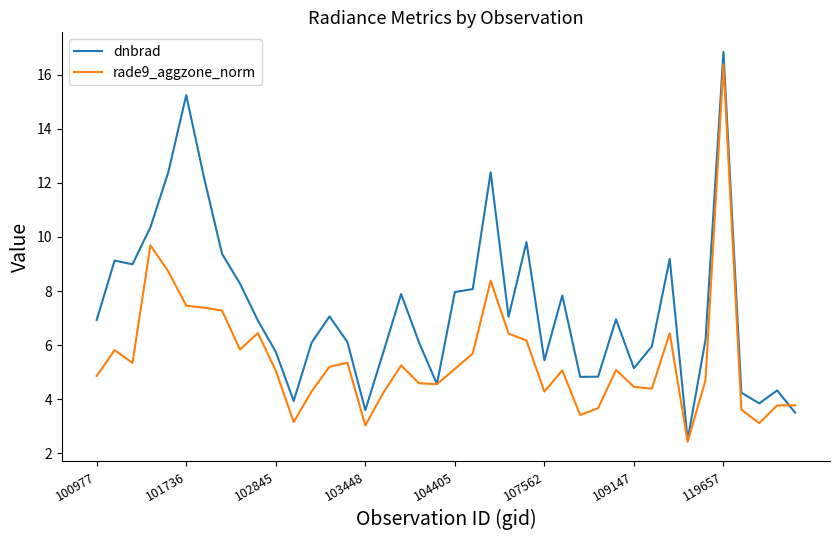

List the series in order of their overall mean, lowest first.

rade9_aggzone_norm, dnbrad